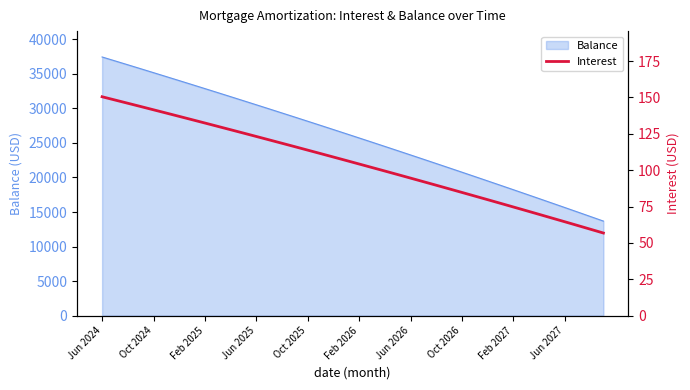

The Balance series shows 5391 at Jun 2026. True or false?

False